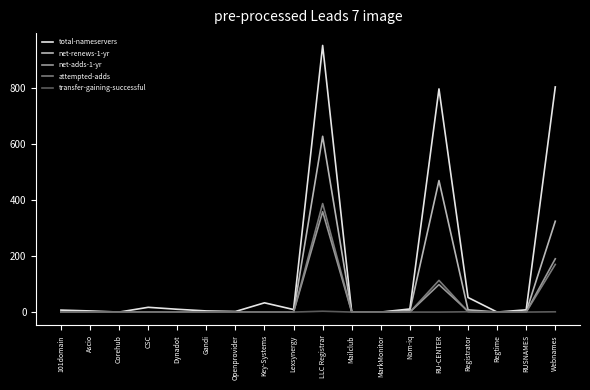

Which series has the largest range (max minus min)?

total-nameservers